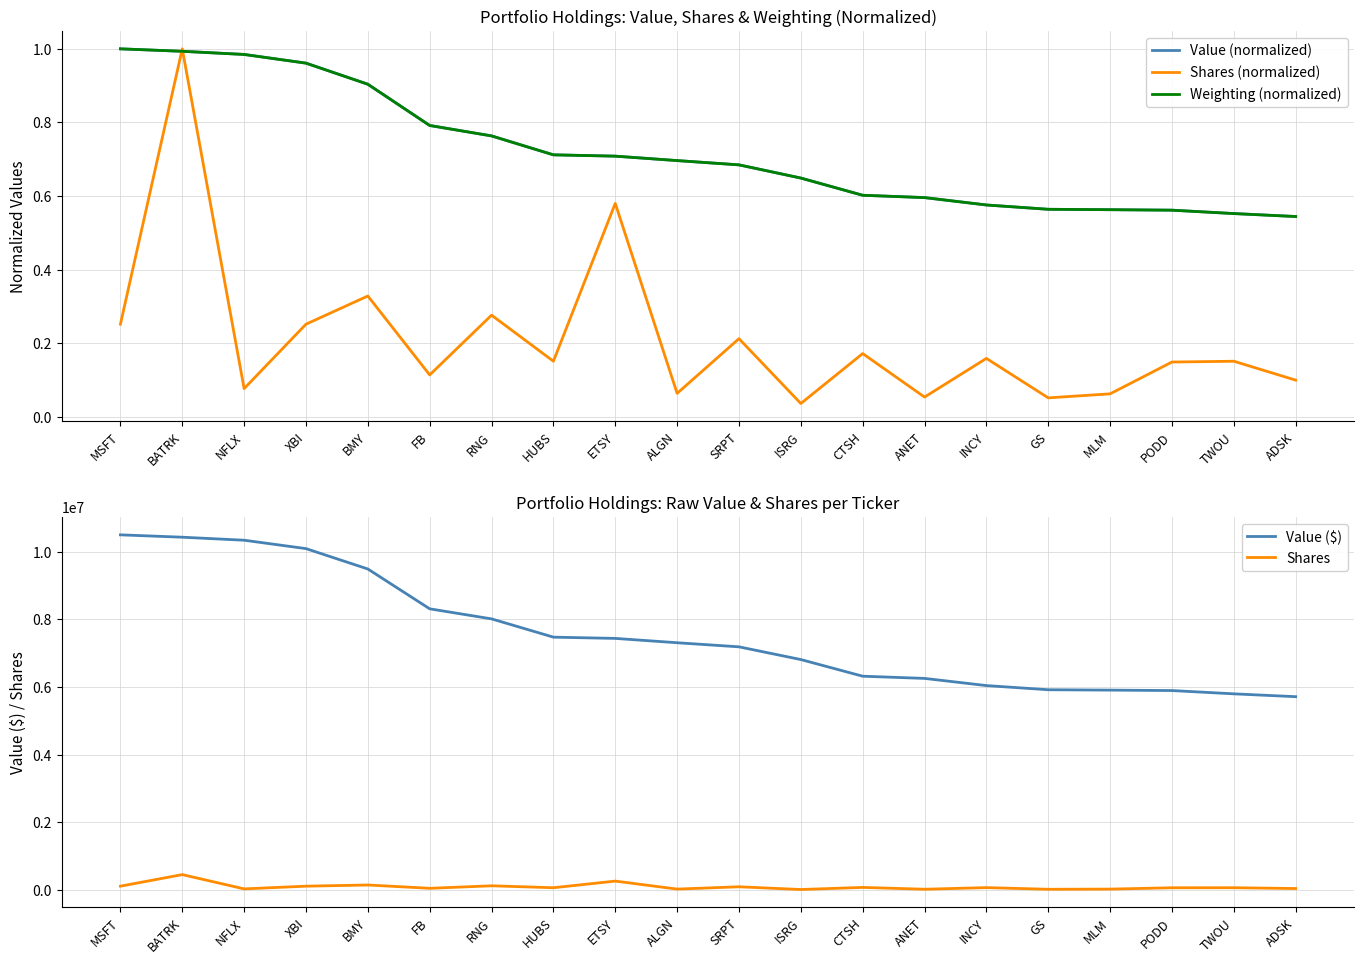

What is the difference between the highest and lowest values at ANET?

6253999.9